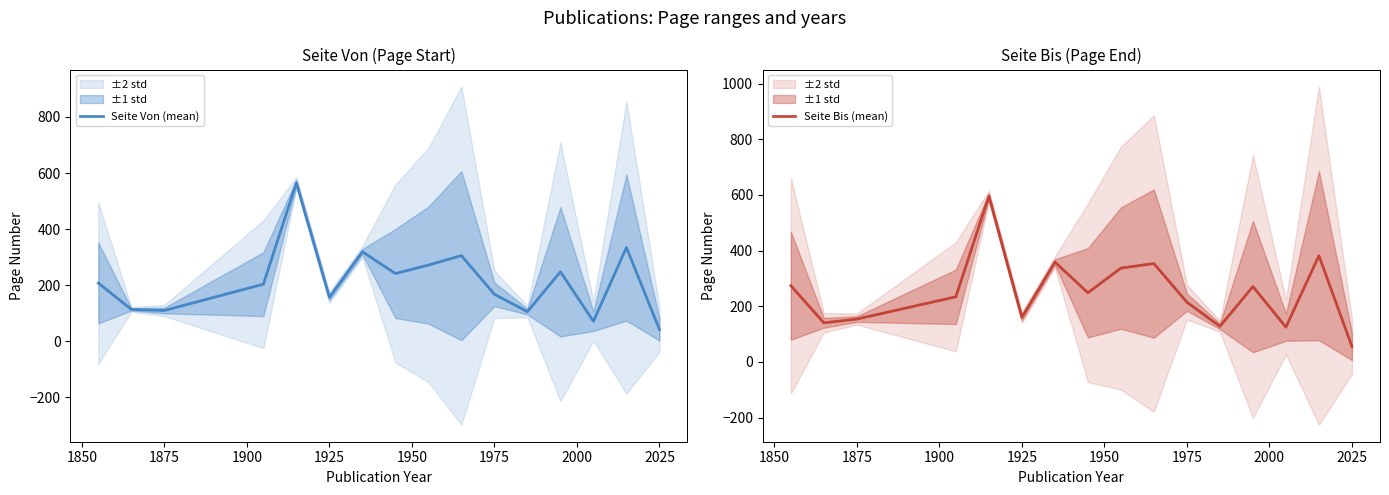

List the series in order of their peak value, highest first.

Seite Bis (mean), Seite Von (mean)